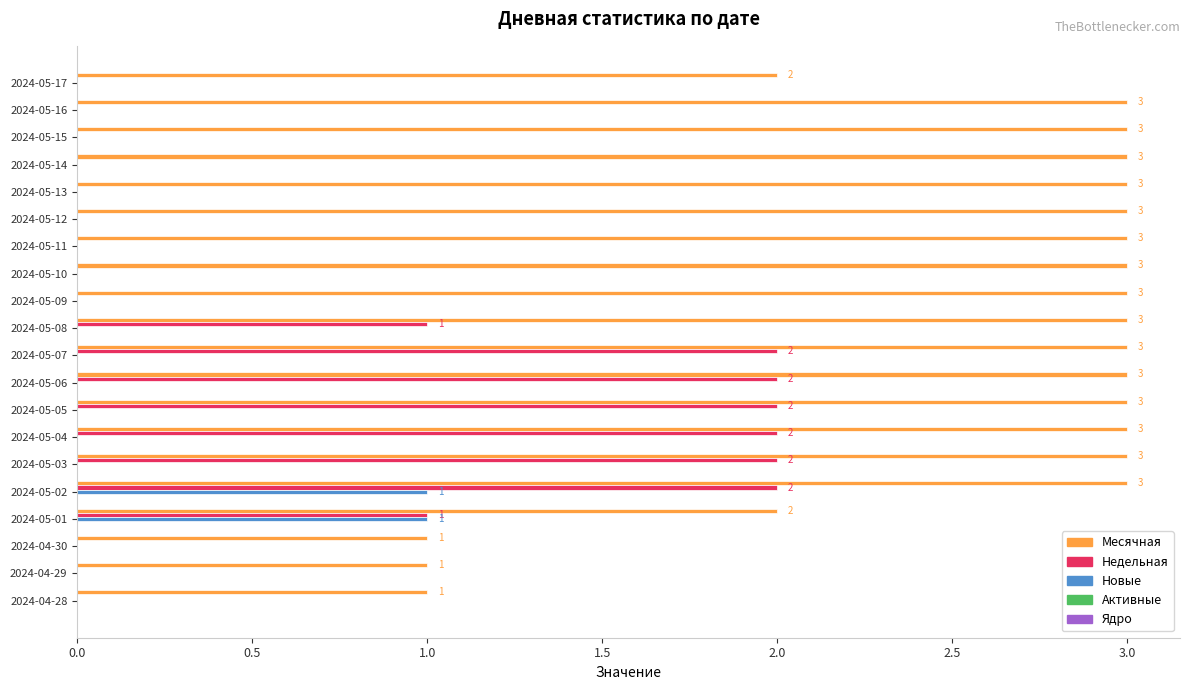

The value of Новые at 2024-05-09 is -1. True or false?

False